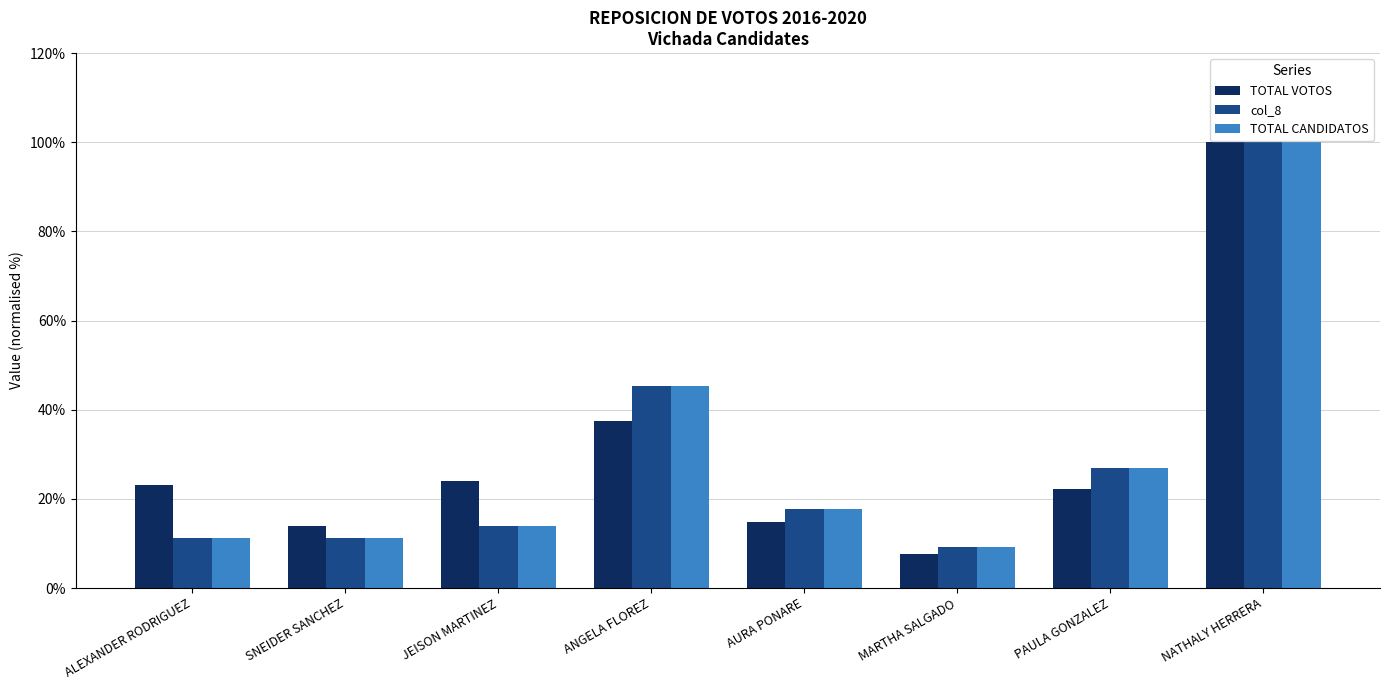

At which label does TOTAL VOTOS first exceed 23?

ALEXANDER RODRIGUEZ